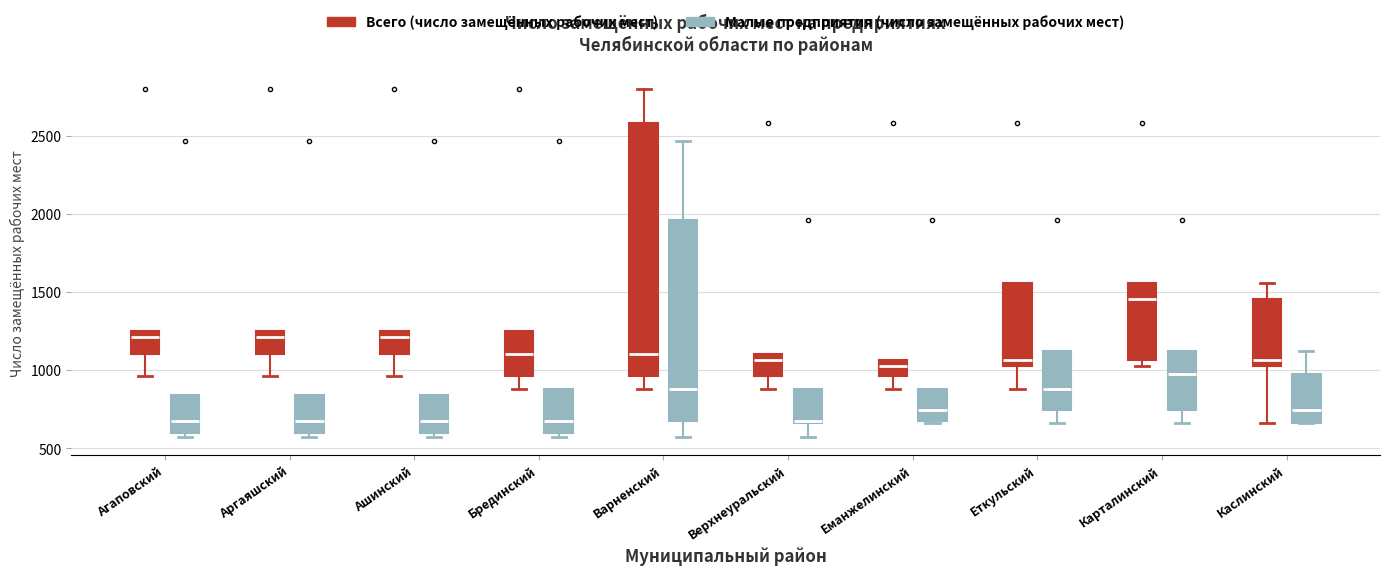

Which box has the highest median line?

Карталинский (Всего (число замещённых рабочих мест))